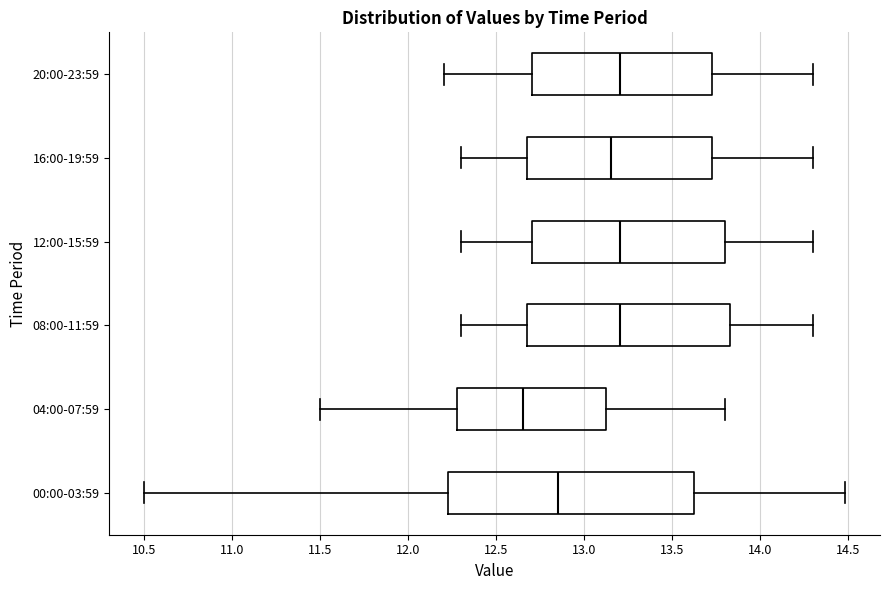

Reading bottom to top, transcribe this box plot: for each box, give where its median line is, the range the box spans, and where its two whiskers end, as read against the x-axis. The values are not printed on the chart, so give them approximately, as read against the axis.

00:00-03:59: median 12.85, box 12.20 to 13.60, whiskers 10.50 to 14.50
04:00-07:59: median 12.65, box 12.30 to 13.15, whiskers 11.50 to 13.80
08:00-11:59: median 13.20, box 12.70 to 13.85, whiskers 12.30 to 14.30
12:00-15:59: median 13.20, box 12.70 to 13.80, whiskers 12.30 to 14.30
16:00-19:59: median 13.15, box 12.70 to 13.75, whiskers 12.30 to 14.30
20:00-23:59: median 13.20, box 12.70 to 13.75, whiskers 12.20 to 14.30